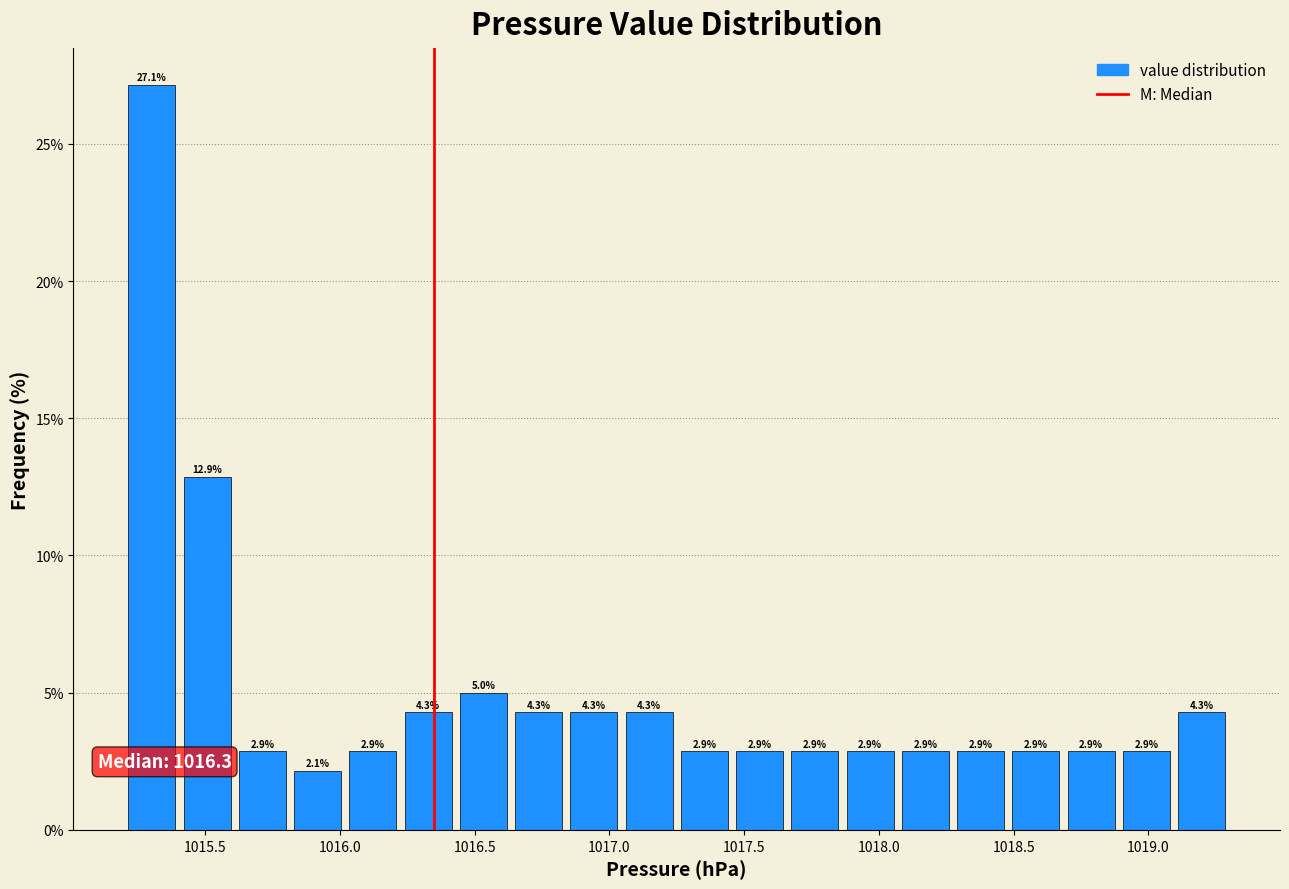

Over which range of the x-axis is the bar tallest?

1015.200 to 1015.405